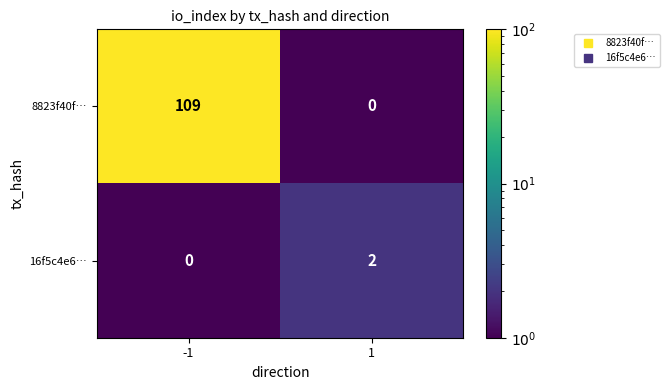

At how many categories does at least one series exceed 95?

1